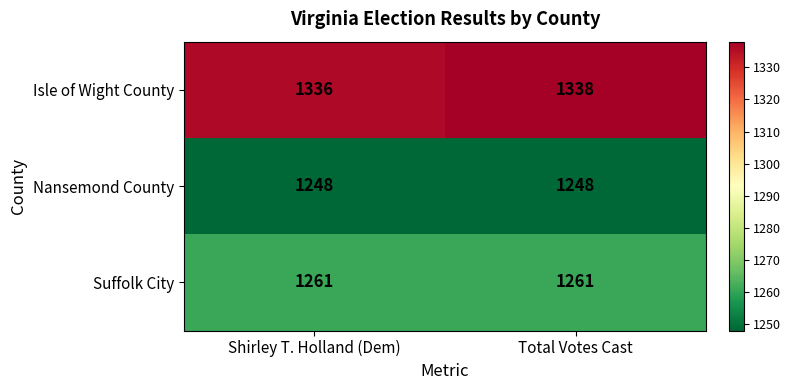

Between Shirley T. Holland (Dem) and Total Votes Cast, which series saw the biggest shift?

Isle of Wight County